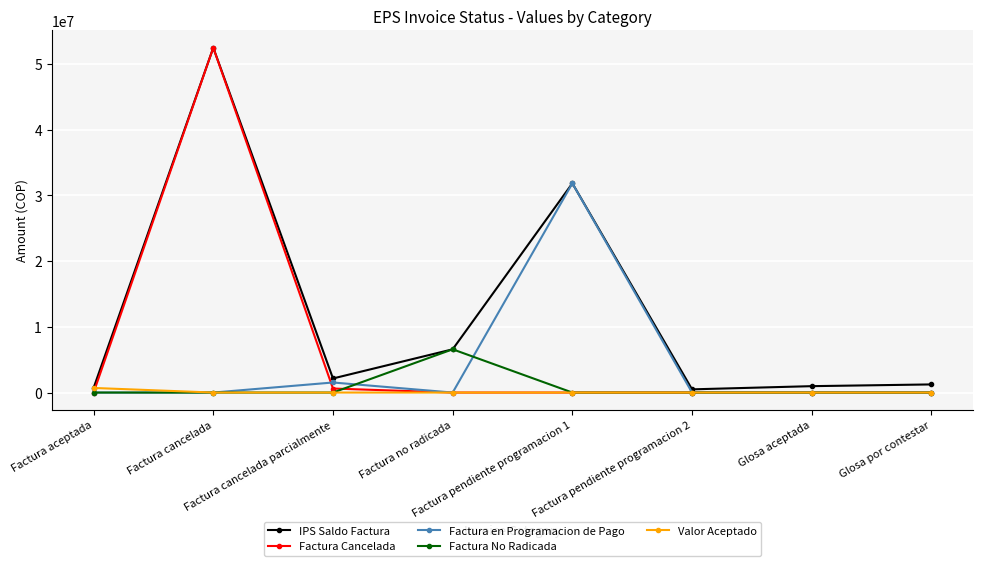

What is the greatest value displayed?

52452710